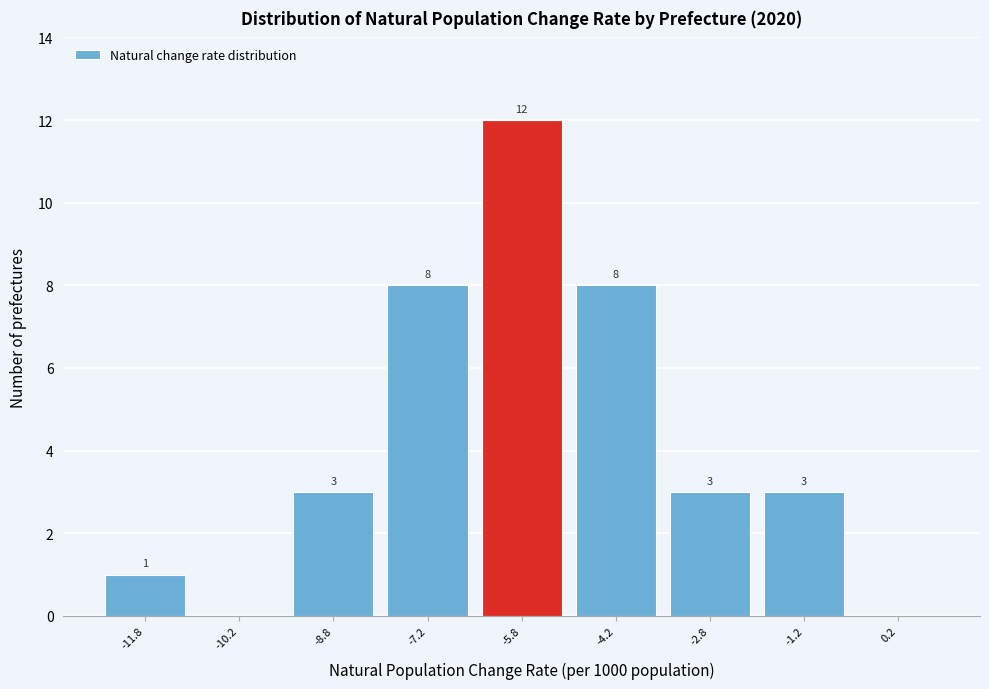

Over which range of the x-axis is the bar tallest?

-6.5 to -5.0